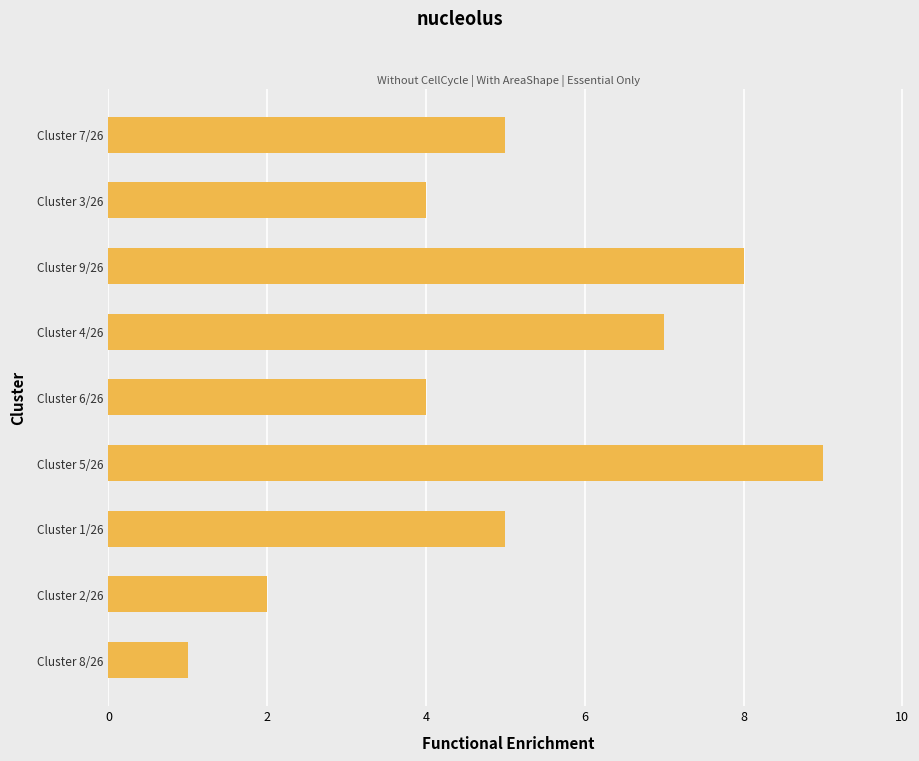

How many data points does each series have?

9